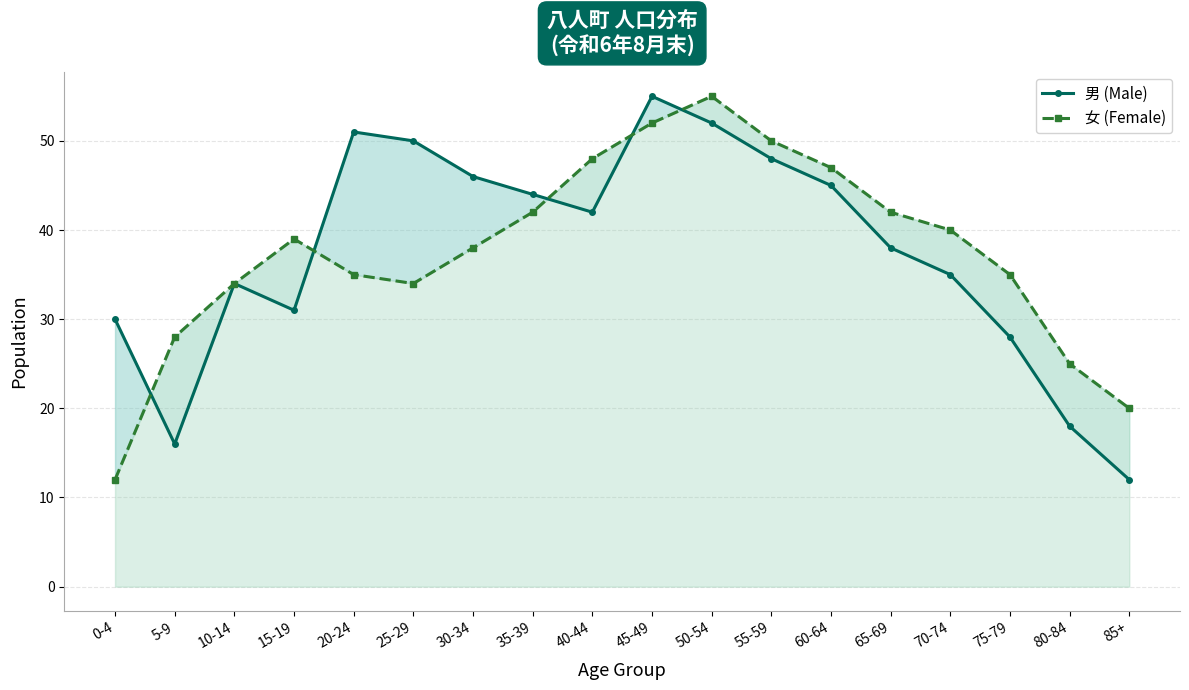

The value of 男 (Male) at 15-19 is 19. True or false?

False